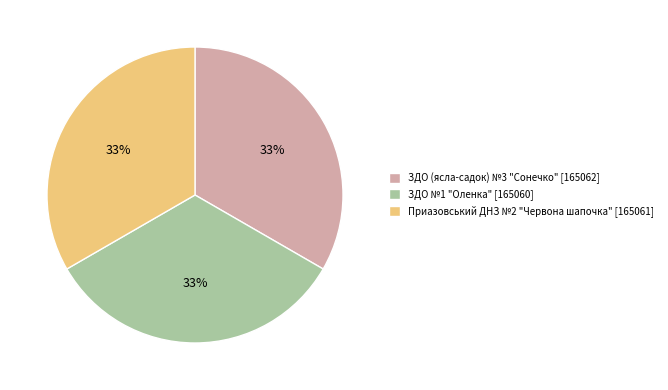

Is it true that Приазовський ДНЗ №2 "Червона шапочка" [165061] is 44% of the pie?

False